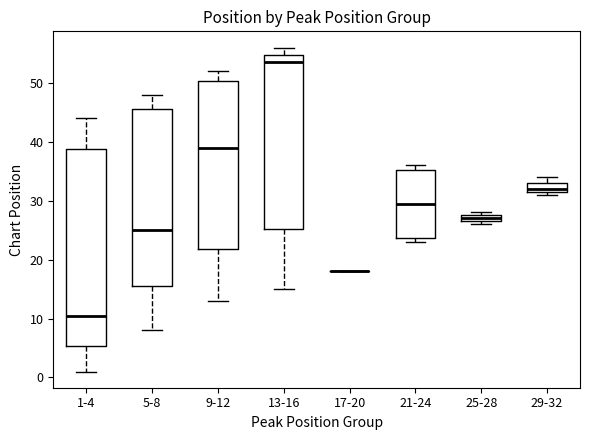

Comparing the boxes themselves (not the whiskers), which one is the tallest?

1-4